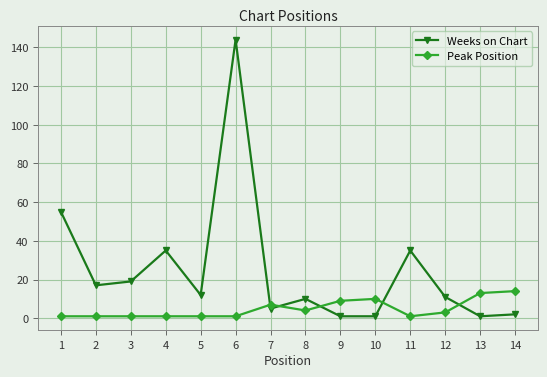

What is the greatest value displayed?

144